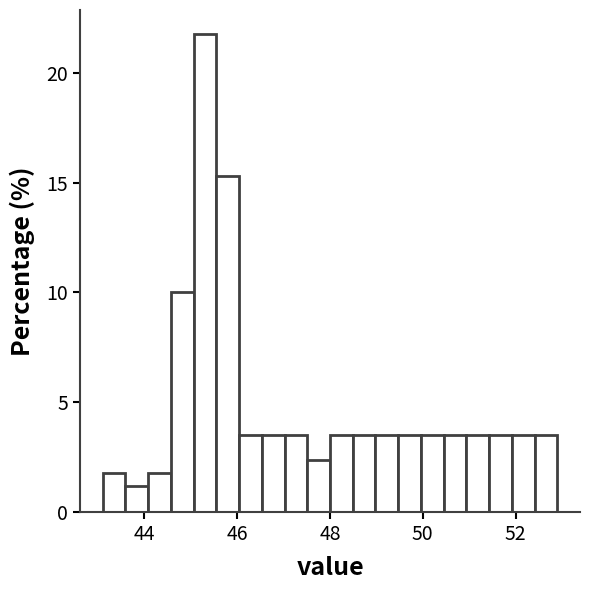

Read against the x-axis, roughly where is the centre of the tallest bar?

45.4